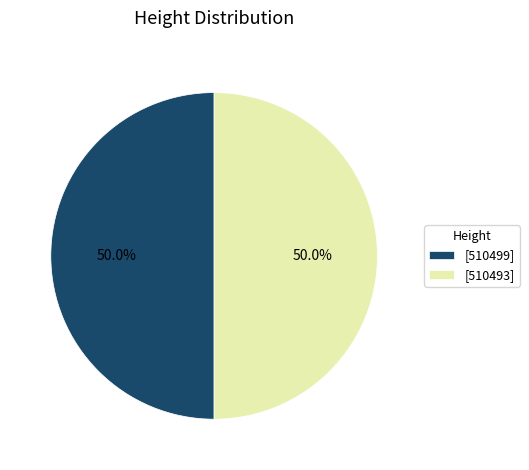

Approximately how many times larger is the value at [510493] compared to [510499]?

1.0